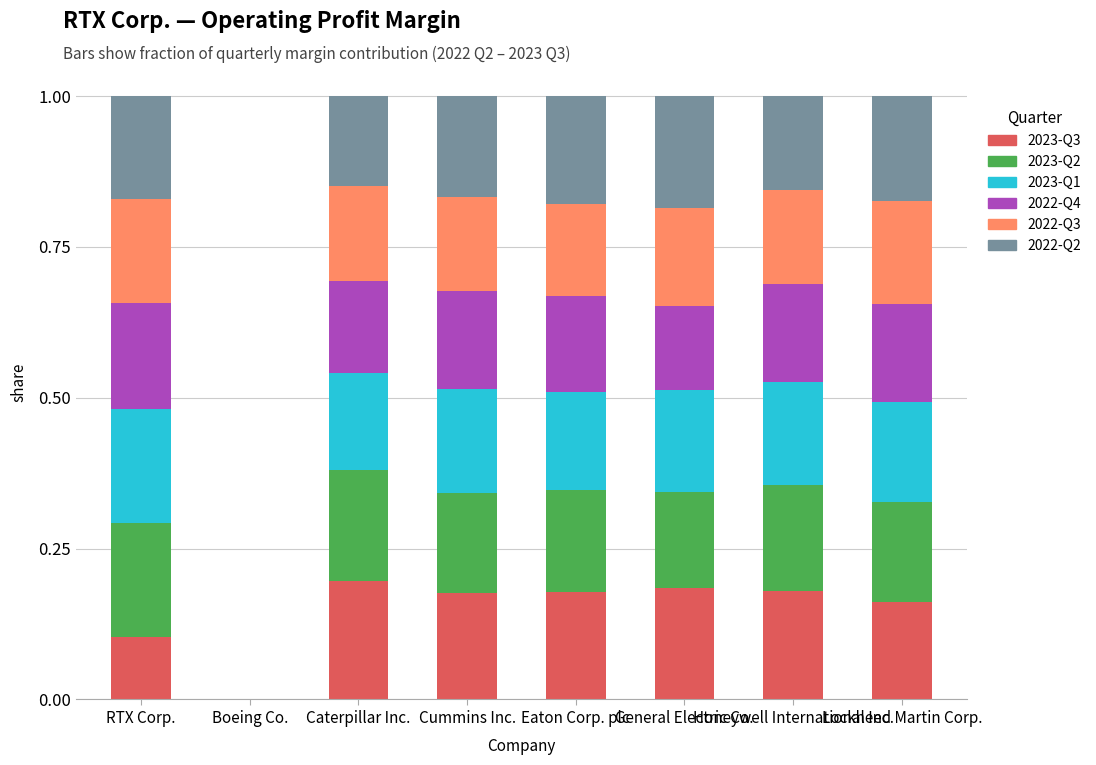

What are all the series names shown in the legend?

2023-Q3, 2023-Q2, 2023-Q1, 2022-Q4, 2022-Q3, 2022-Q2